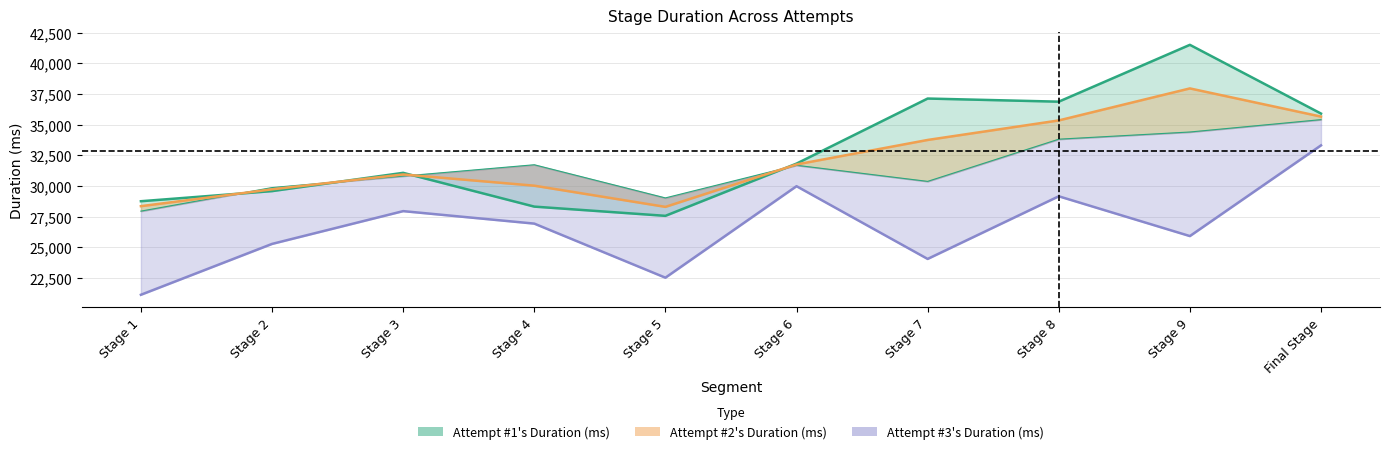

How many series are shown in this chart?

3